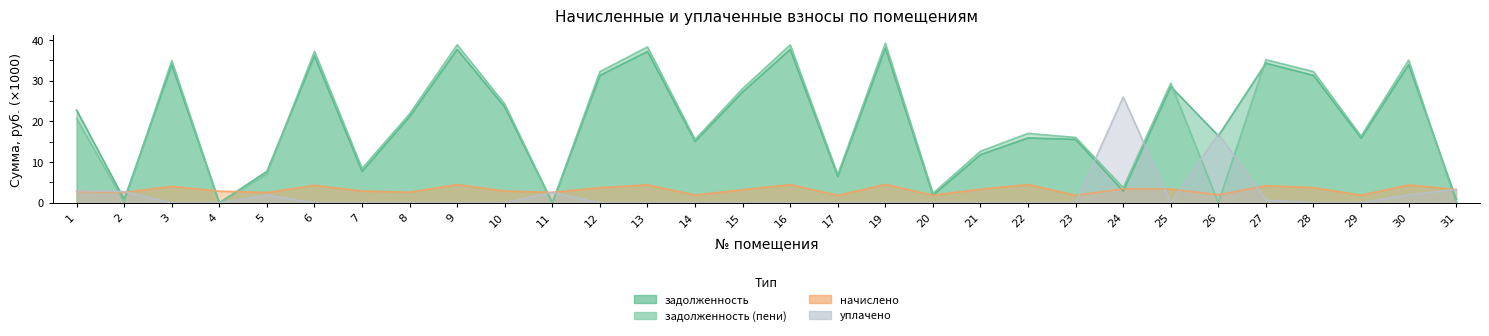

Reading left to right, transcribe all the data shown in this chart.

задолженность: 22.8	0.9	33.9	0.0	7.7	36.1	7.7	21.2	37.7	23.5	0.0	31.3	37.2	15.1	27.2	37.7	6.5	38.1	1.9	11.8	15.9	15.6	2.9	28.6	16.5	34.3	31.3	15.9	33.9	0.8
задолженность (пени): 20.7	0.2	34.9	0.0	7.1	37.2	8.5	21.9	38.8	24.3	0.0	32.2	38.3	15.6	28.0	38.8	7.0	39.2	2.3	12.7	17.1	16.1	3.7	29.4	0.0	35.2	32.2	16.4	35.0	0.0
начислено: 2.8	2.6	4.0	2.9	2.5	4.3	2.9	2.6	4.5	2.9	2.6	3.7	4.4	1.9	3.2	4.5	1.8	4.5	1.9	3.3	4.5	1.9	3.4	3.4	2.0	4.2	3.7	1.9	4.4	3.3
уплачено: 3.0	2.8	0.0	0.0	1.9	0.0	0.0	0.0	0.0	0.0	2.6	0.0	0.0	0.0	0.0	0.0	0.0	0.0	0.0	0.0	0.0	0.0	26.0	0.0	17.0	0.7	0.0	0.0	2.0	3.3